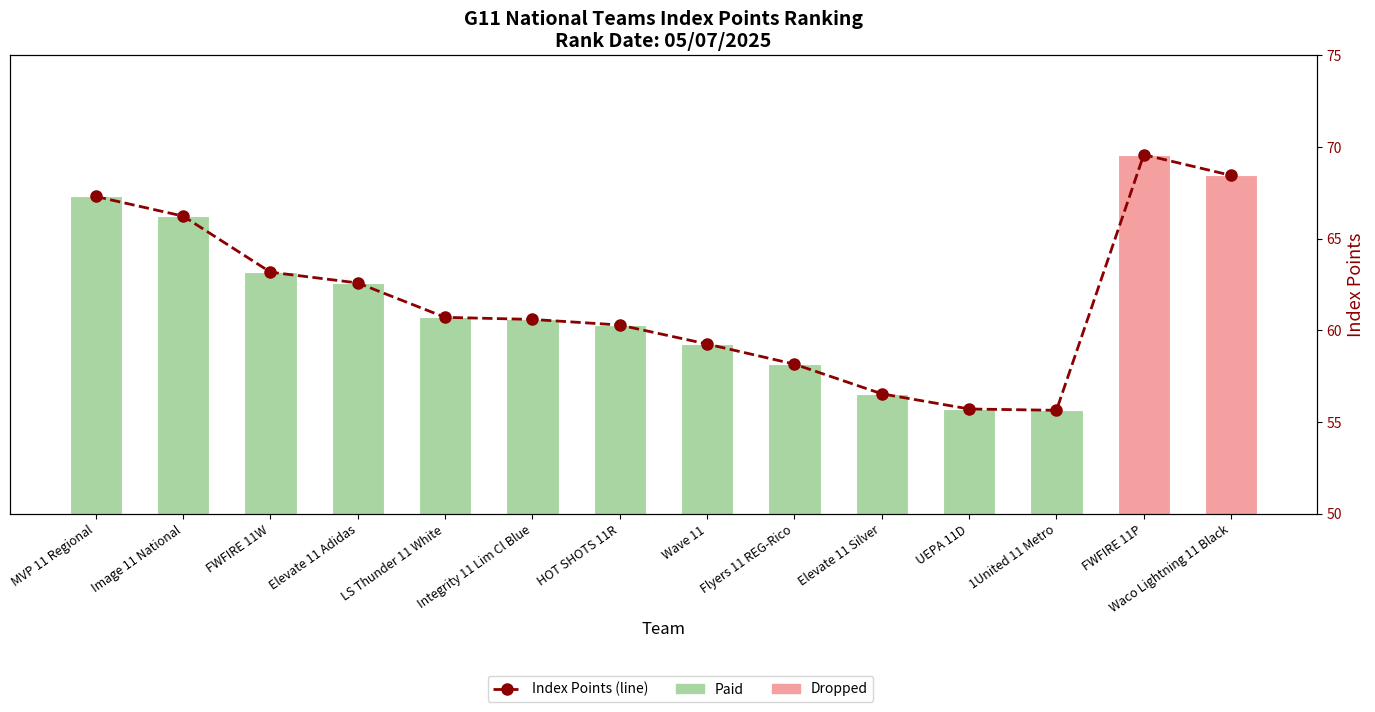

True or false: Index Points has a value of 56.5 at Elevate 11 Silver.

True